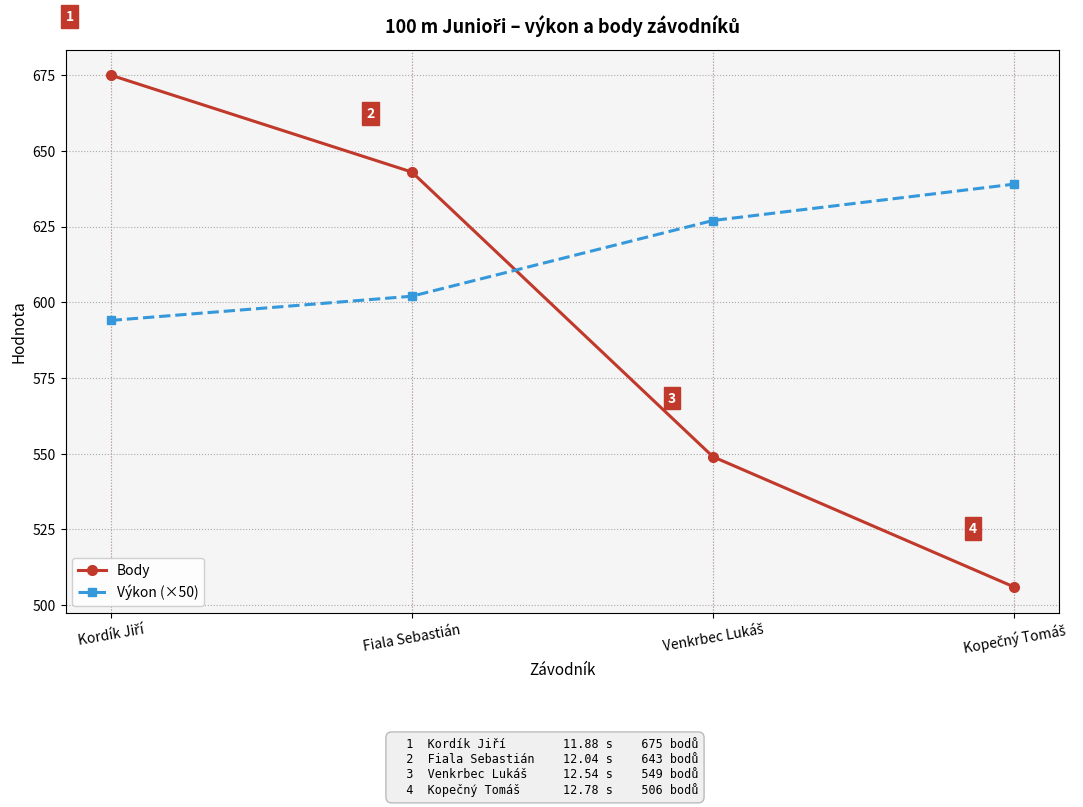

List the series in order of their peak value, lowest first.

Výkon (×50), Body